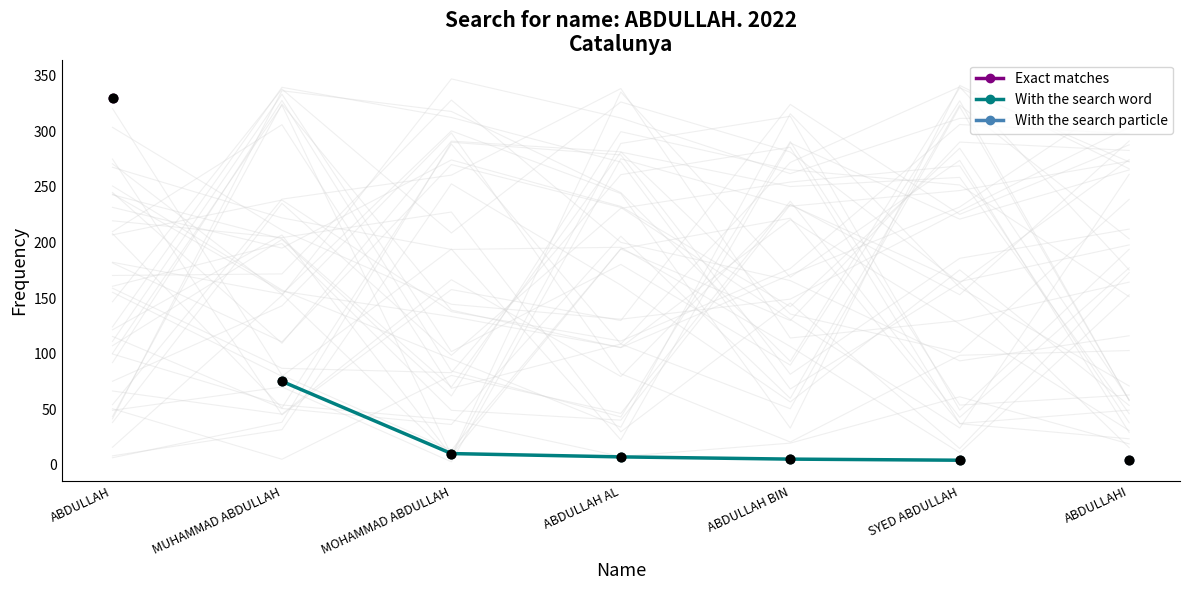

What is the highest value of the With the search word series?

75